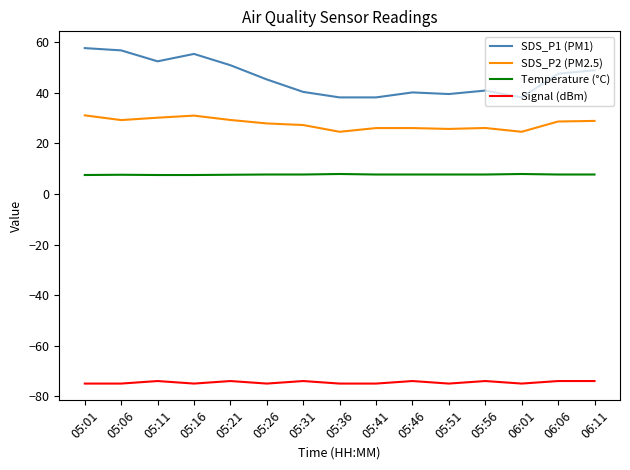

What position from the left is 05:11?

3